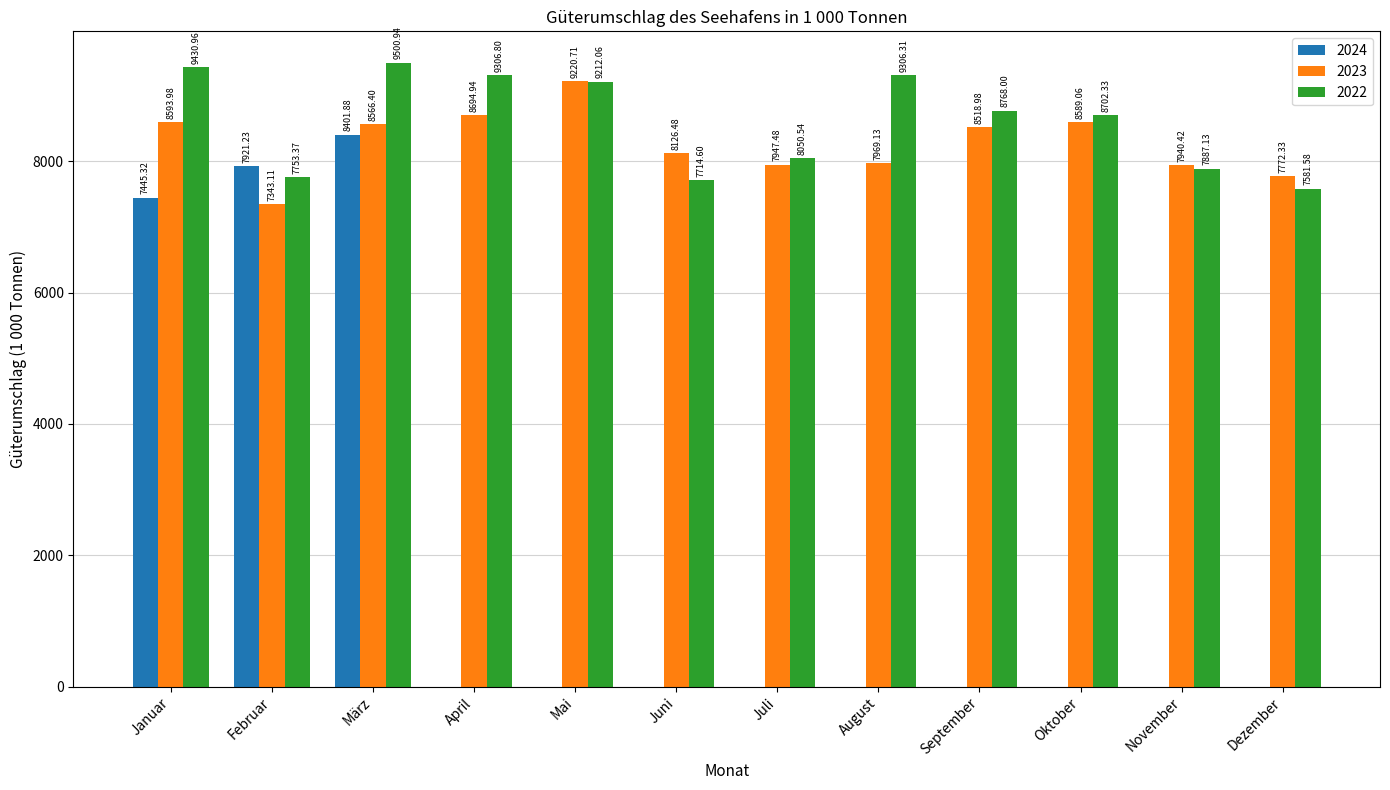

Between Januar and Mai, which series saw the biggest shift?

2024